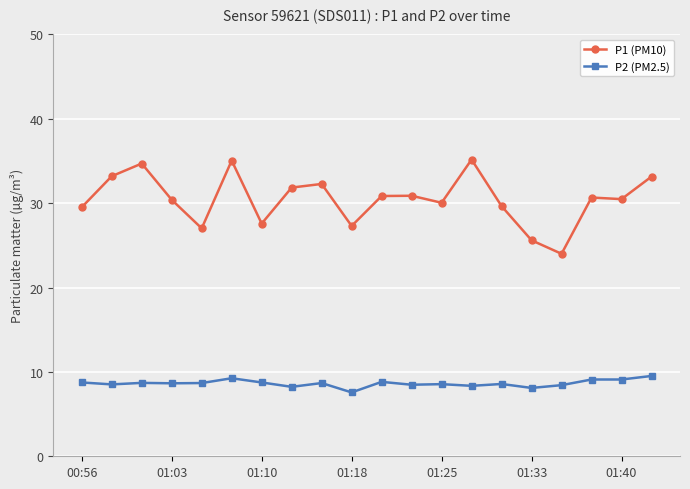

Which series has the largest range (max minus min)?

P1 (PM10)